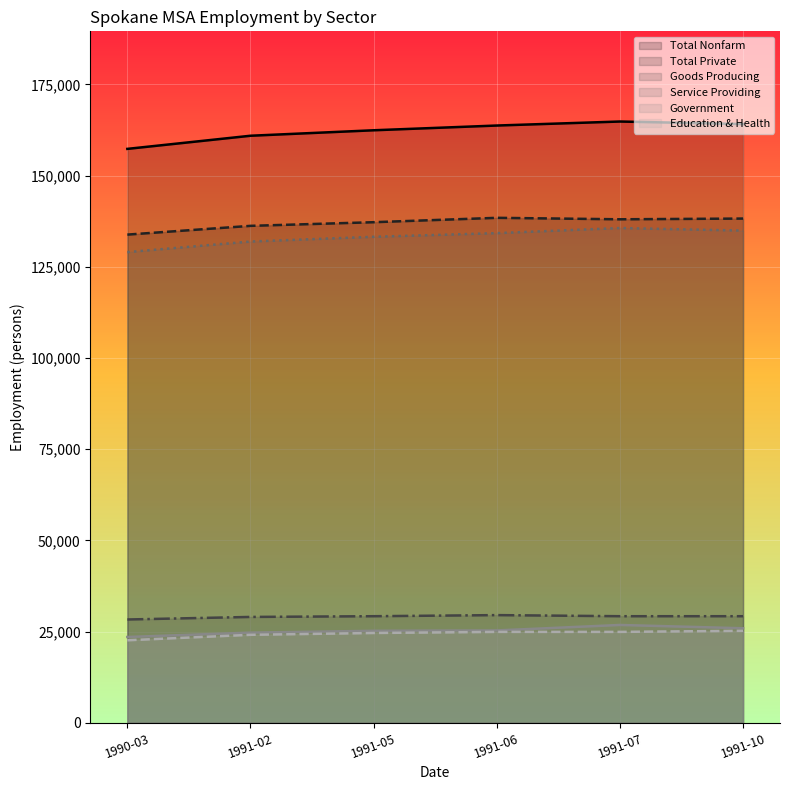

What is the spread (max minus min) of values at 1990-03?

134700